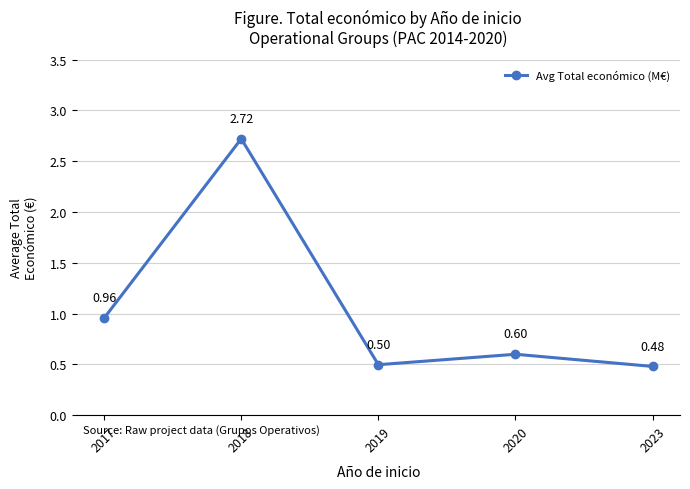

At which category does the data reach its first local valley?

2019